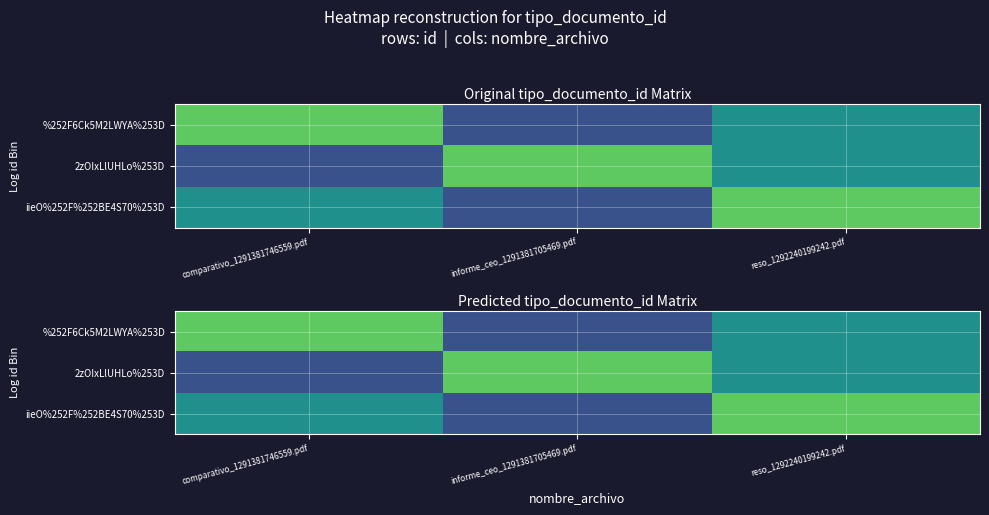

Where does the 2zOIxLlUHLo%253D series first go above 37?

informe_ceo_1291381705469.pdf